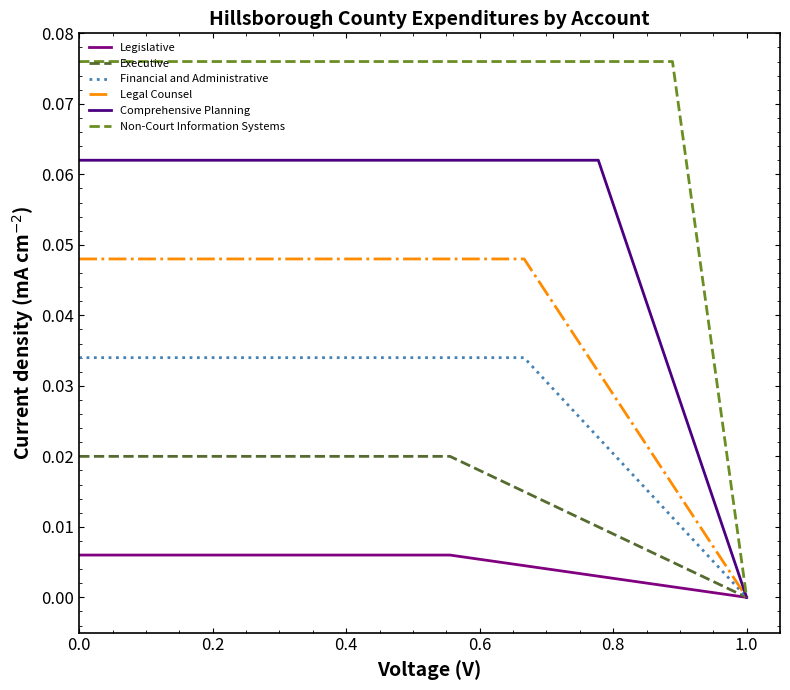

Which series has the largest range (max minus min)?

Non-Court Information Systems